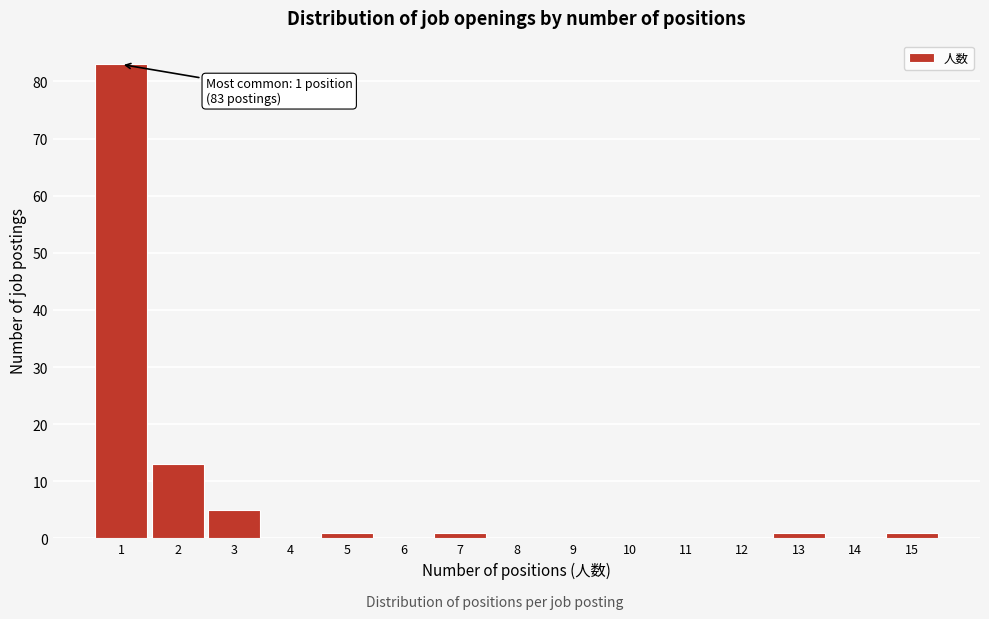

Which range on the x-axis has the tallest bar?

0.5 to 1.5